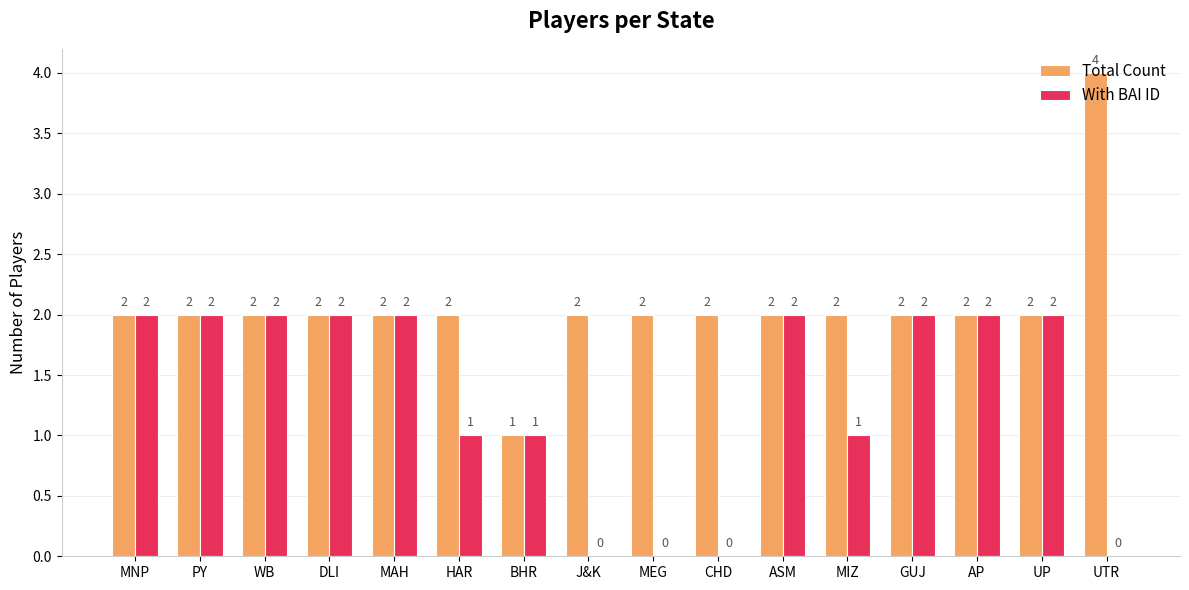

Is the value of With BAI ID at J&K greater than the value of Total Count at GUJ?

No